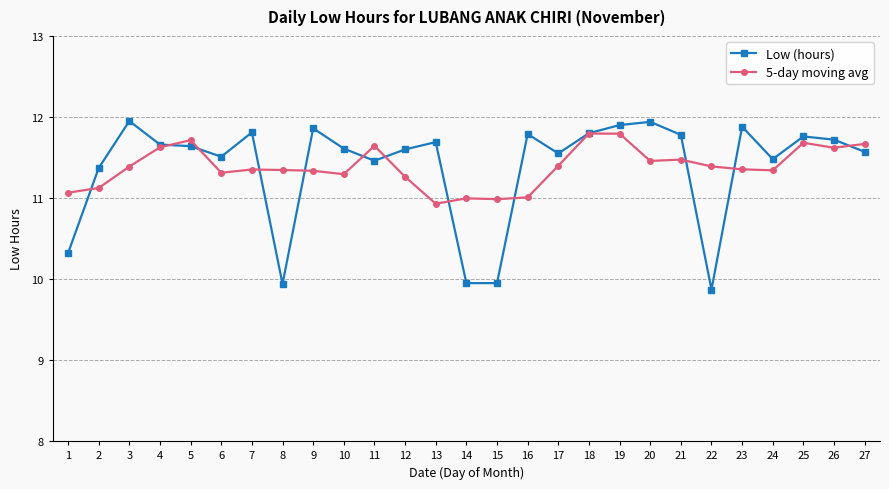

True or false: 5-day moving avg and Low (hours) intersect in this chart.

True